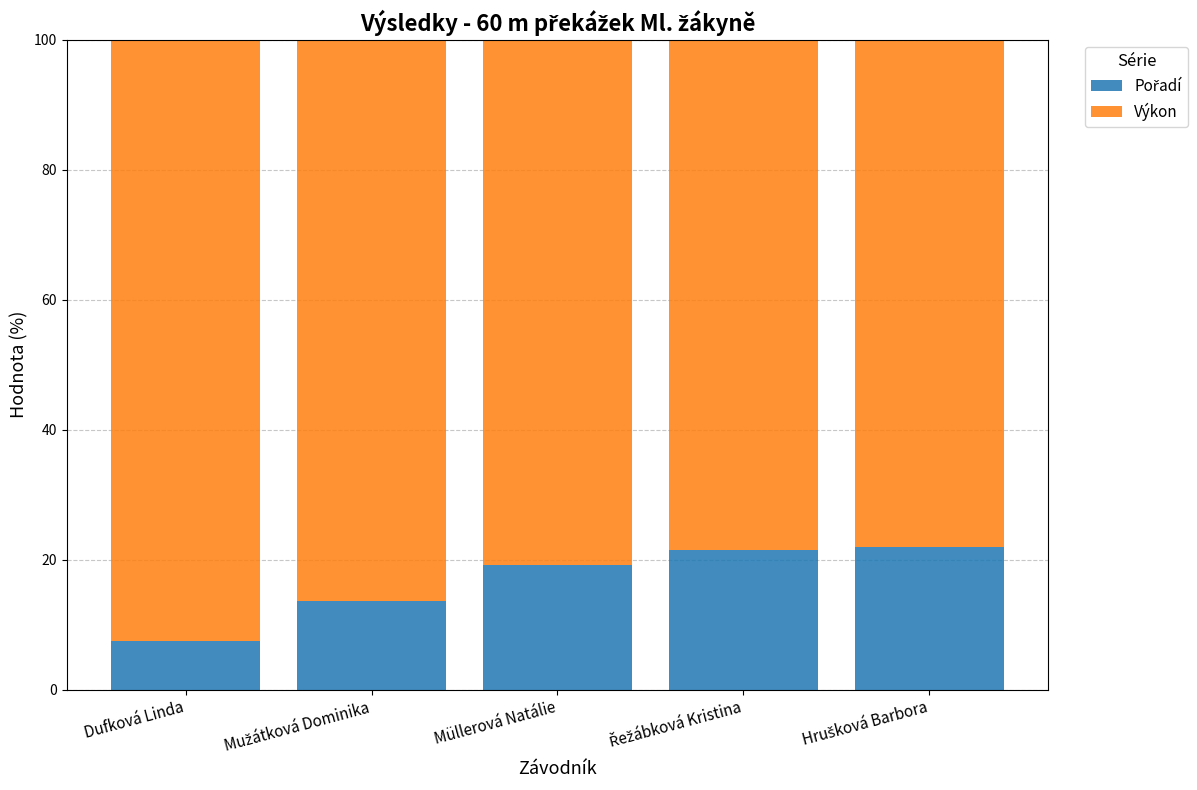

At which label is Výkon closest to 85?

Mužátková Dominika